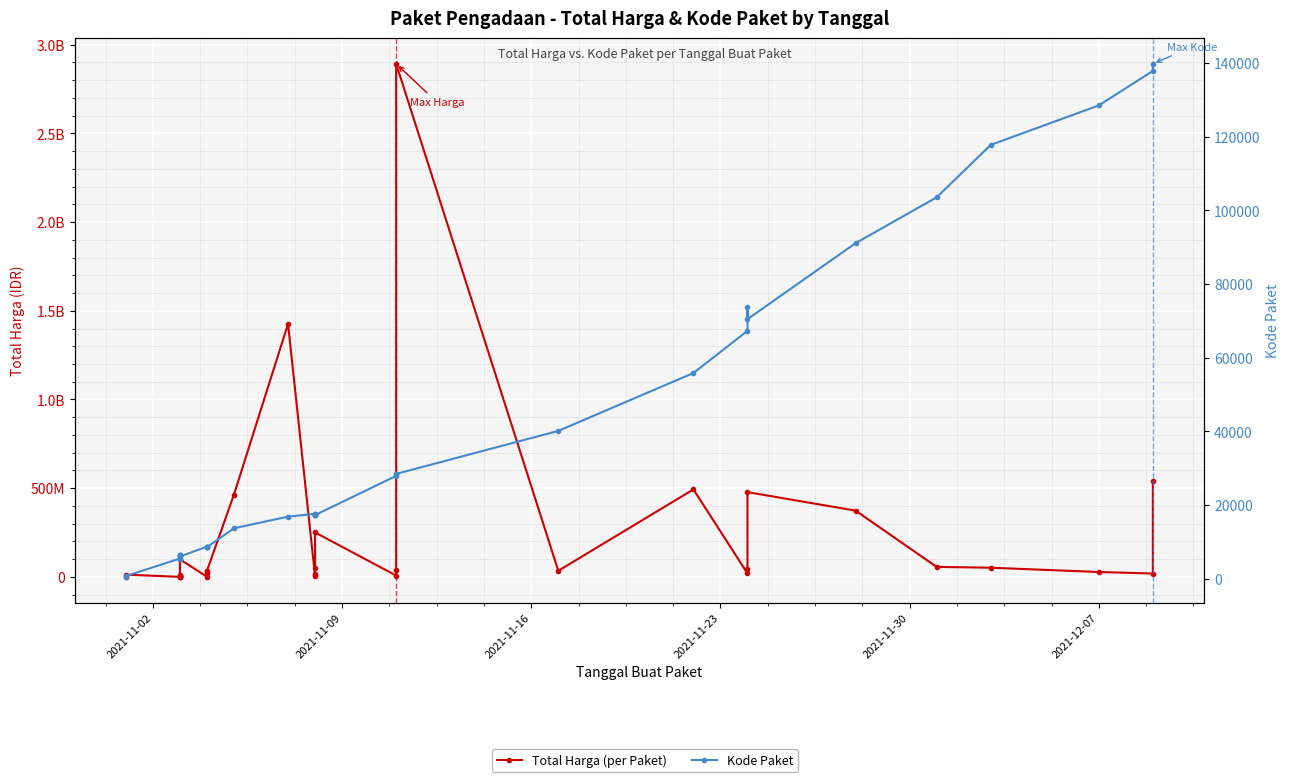

True or false: Kode Paket has more than 0 points higher than both neighbors.

True